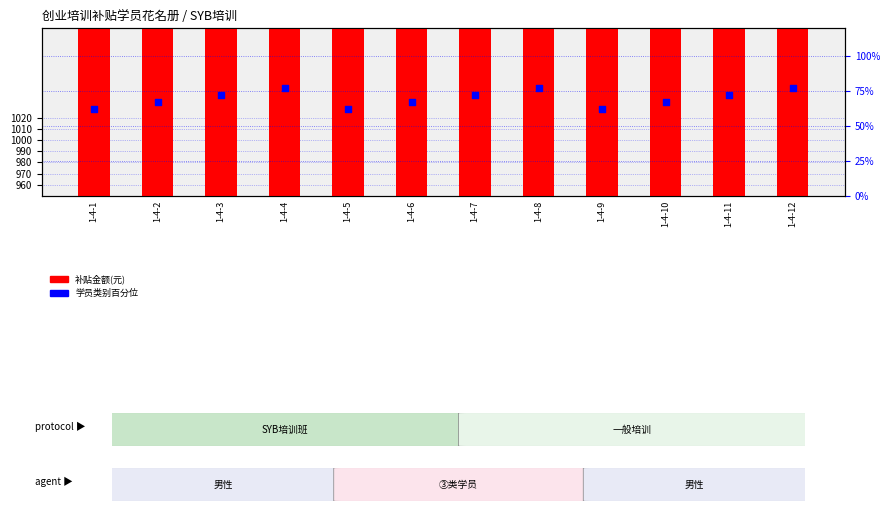

At how many categories does at least one series exceed 542?

12